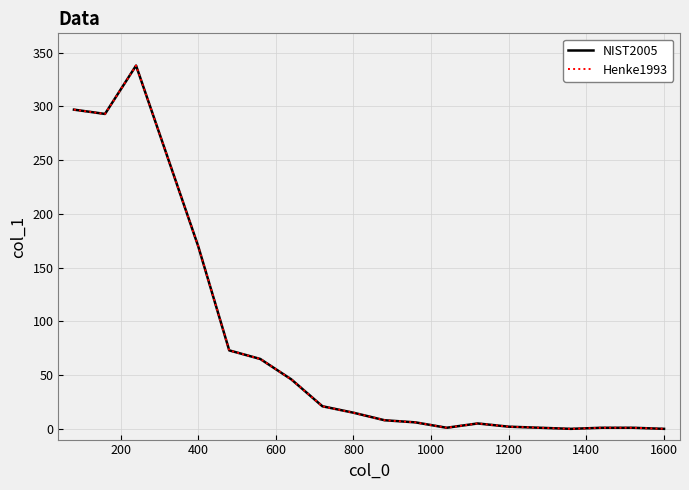

Is this an area chart (filled region under the line)?

No